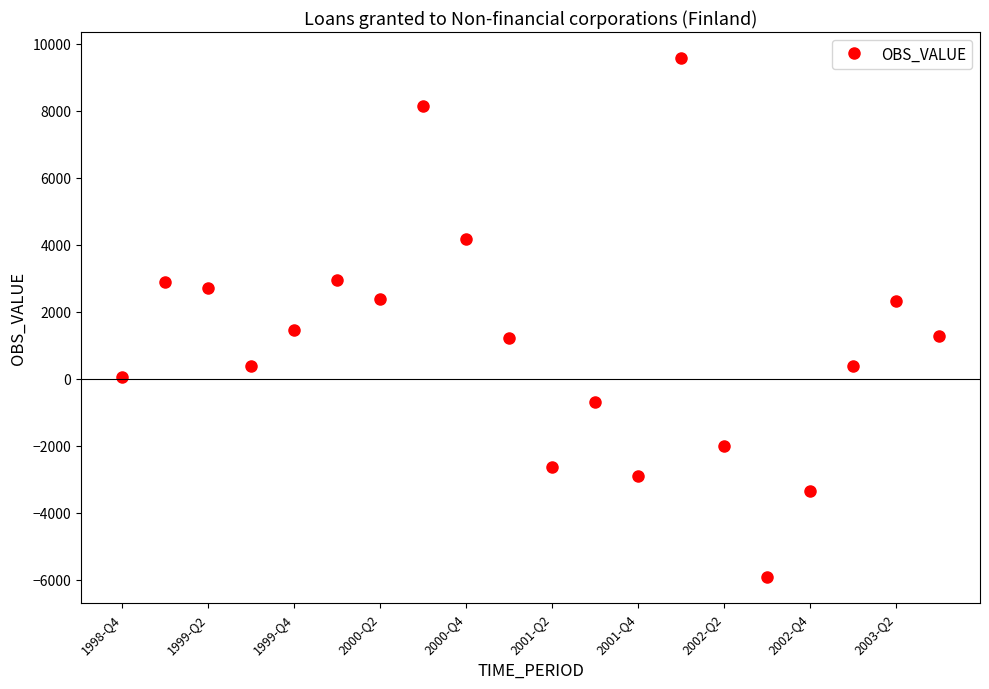

What is the maximum value shown in the chart?

9578